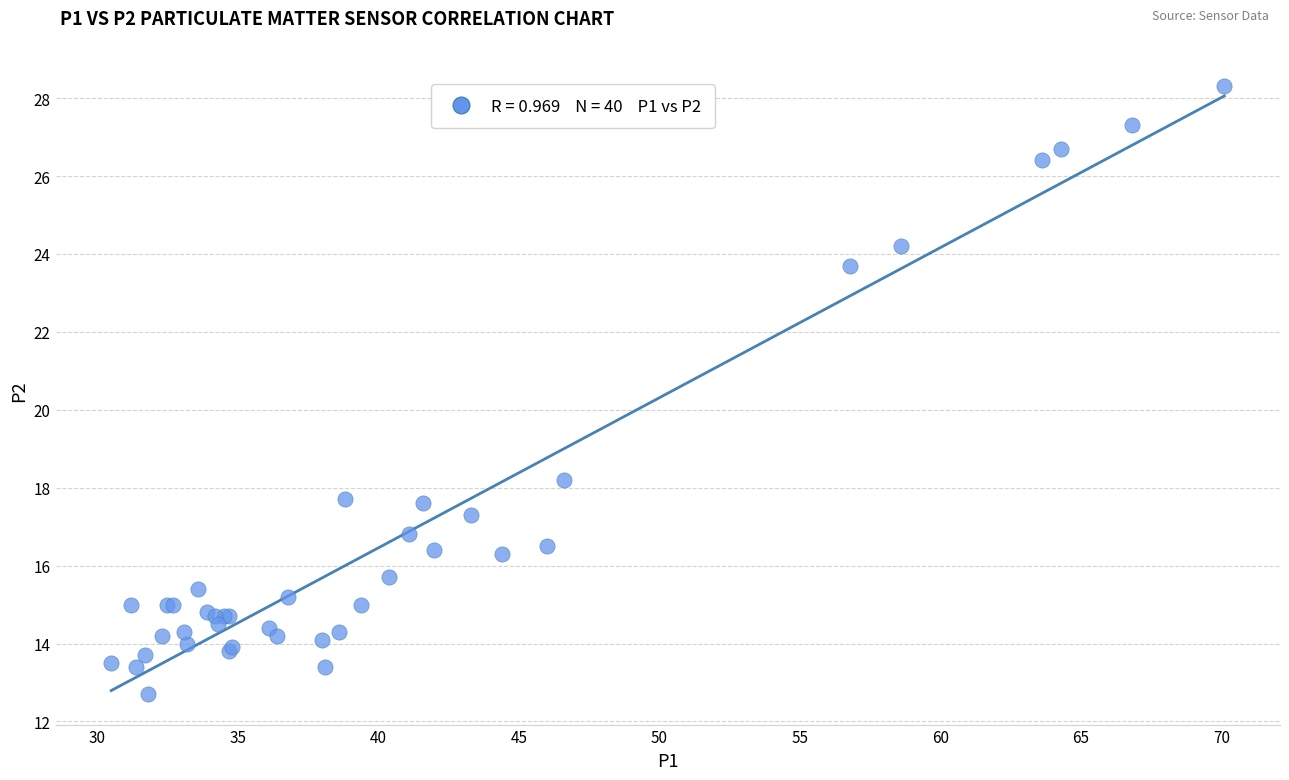

What Y value in the scatter plot is closest to 20?

18.2